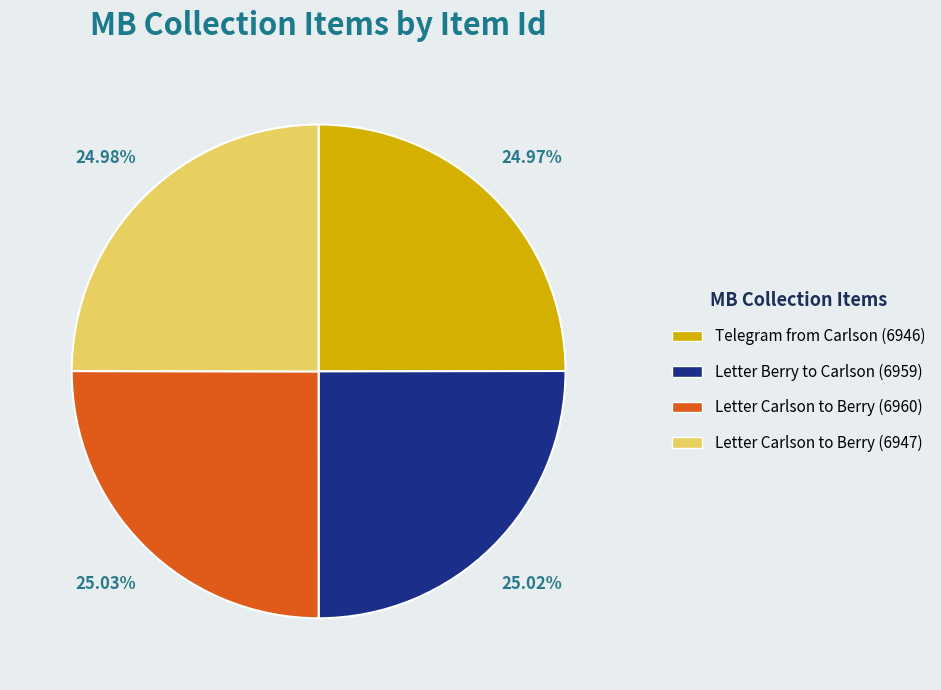

How many segments does this pie chart have?

4